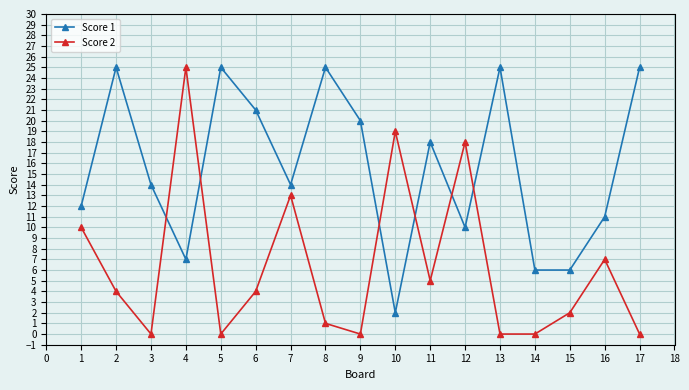

What is the difference between the highest and lowest values at 3?

14